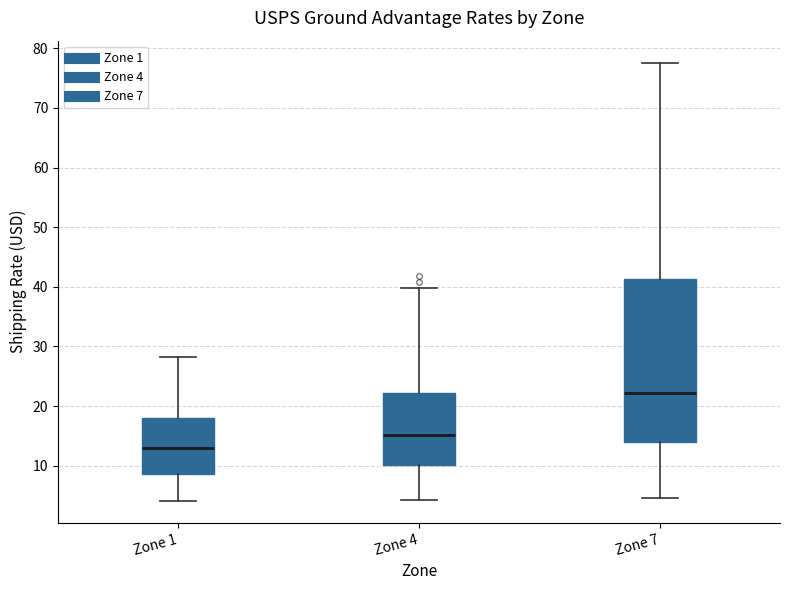

Reading left to right, transcribe this box plot: for each box, give where its median line is, the range the box spans, and where its two whiskers end, as read against the y-axis. The values are not printed on the chart, so give them approximately, as read against the axis.

Zone 1: median 13, box 9 to 18, whiskers 4 to 28
Zone 4: median 15, box 10 to 22, whiskers 4 to 40
Zone 7: median 22, box 14 to 41, whiskers 5 to 78